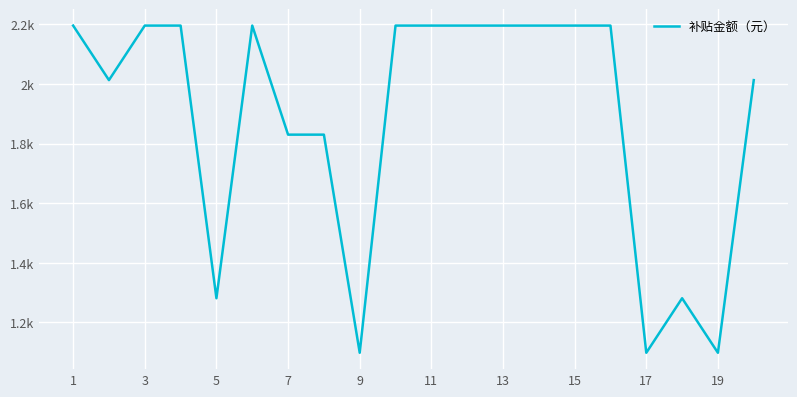

What is the average value?

1885